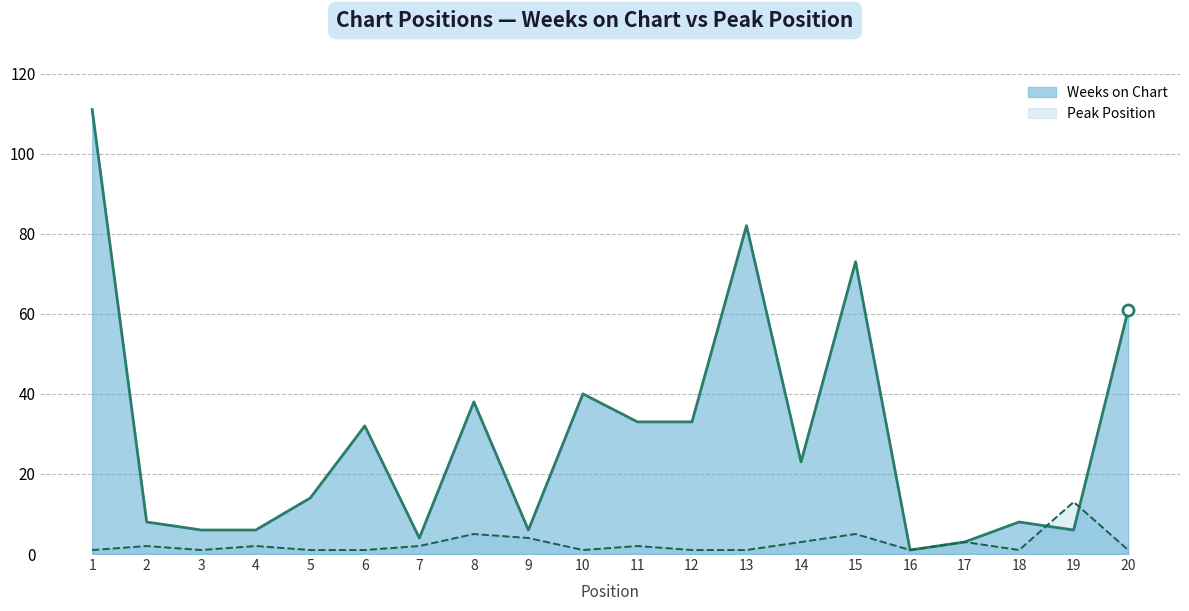

Where does the Peak Position series first go above 2?

8